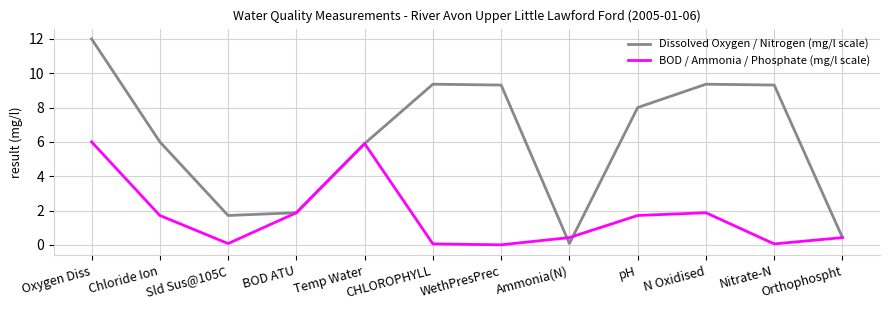

How many lines are shown in the chart?

2